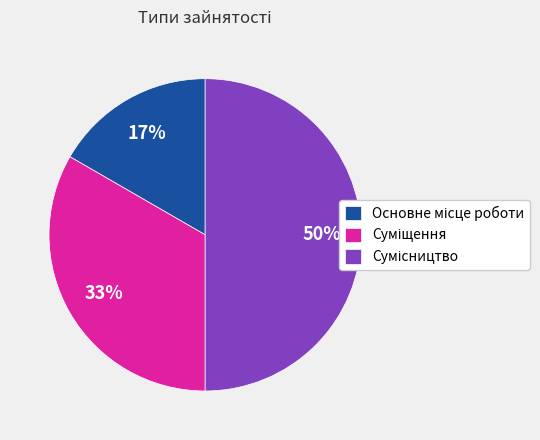

To the nearest percent, what is the average slice percentage?

33%